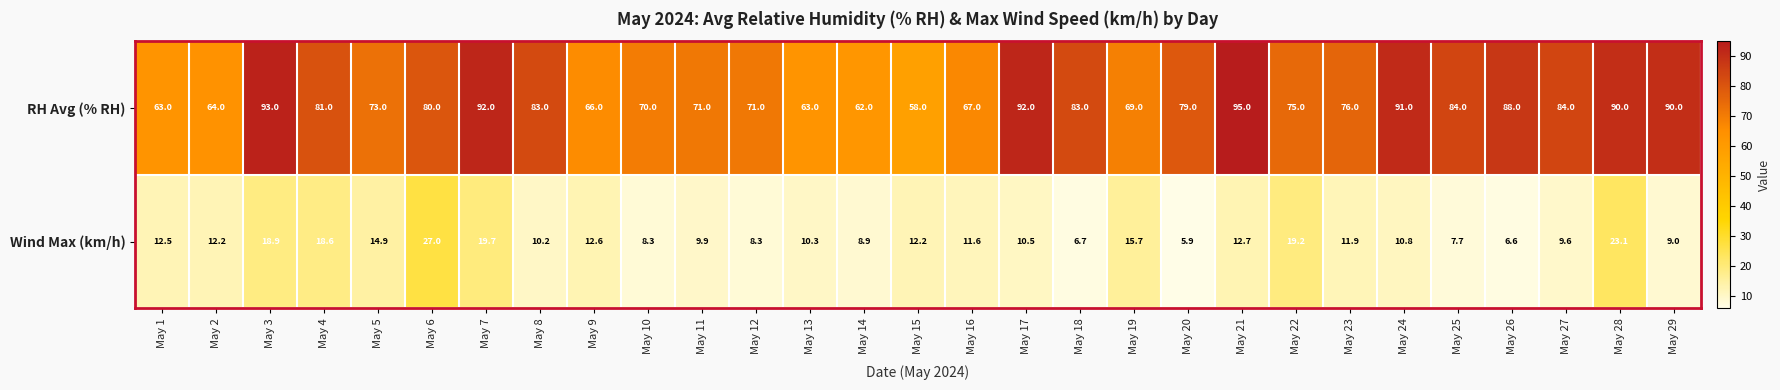

The value of RH Avg (% RH) at May 19 is 100.2. True or false?

False